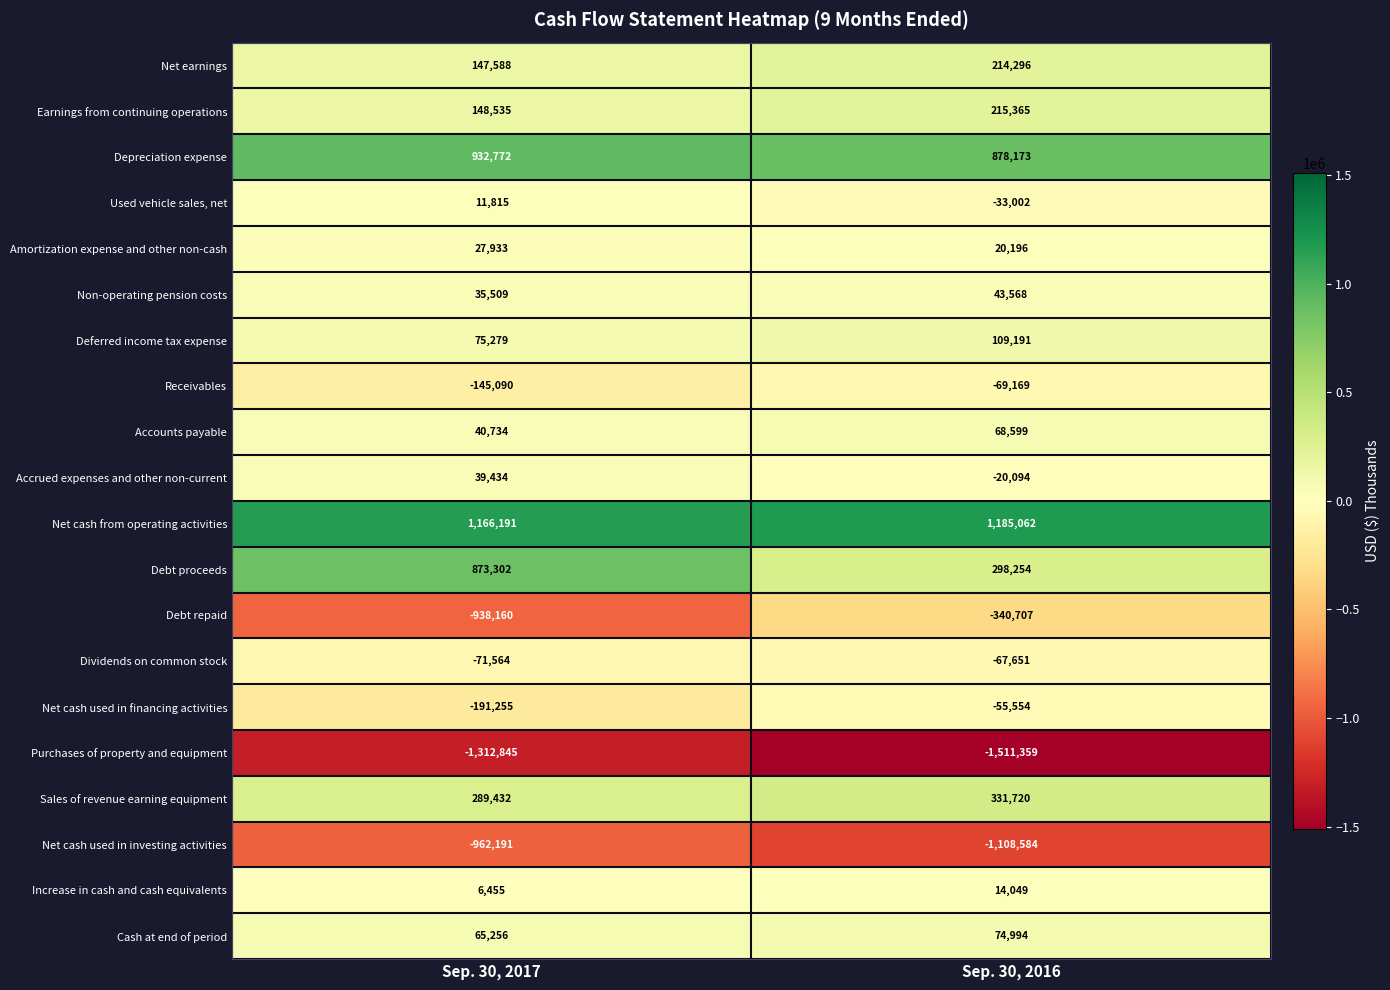

Between Sep. 30, 2017 and Sep. 30, 2016, which series saw the biggest shift?

Debt repaid